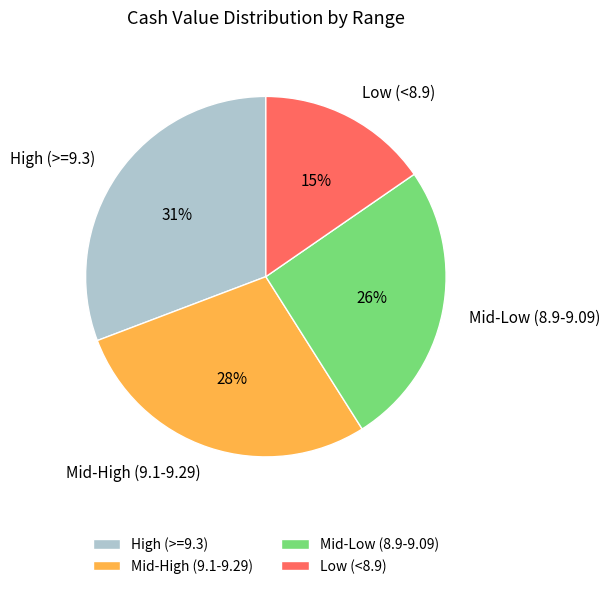

Which slice is the largest?

High (>=9.3)